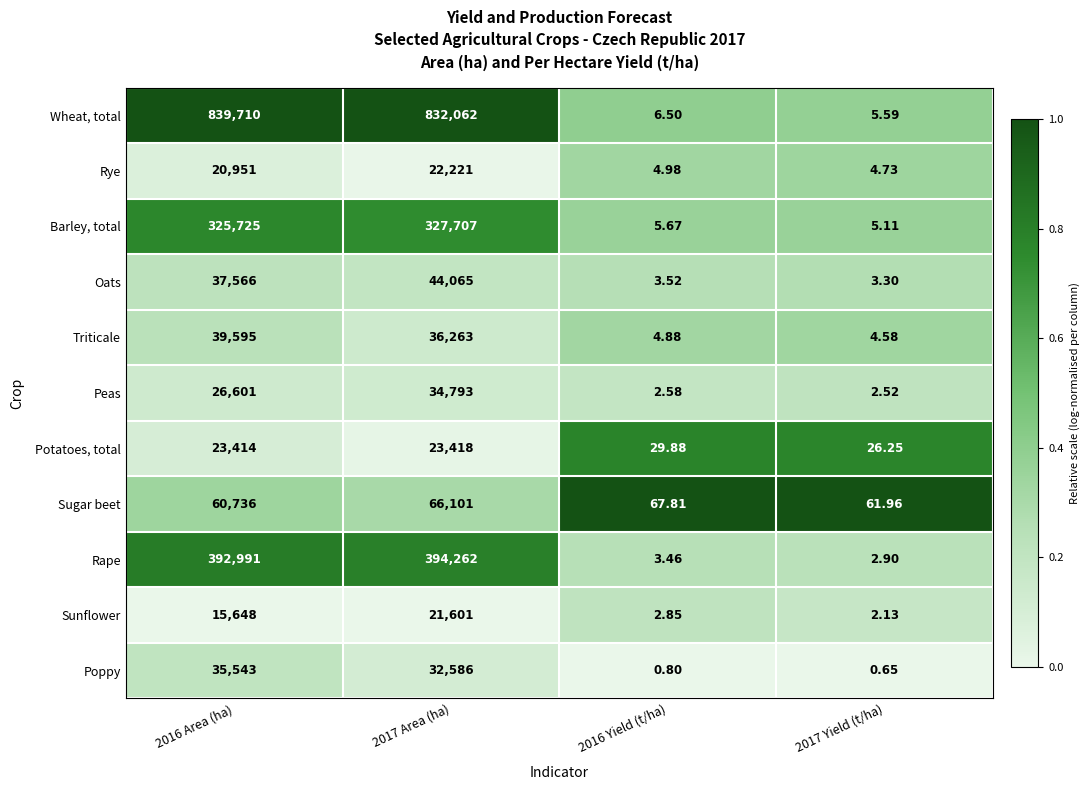

Rank the series at 2017 Yield (t/ha) from lowest to highest value.

Poppy, Sunflower, Peas, Rape, Oats, Triticale, Rye, Barley, total, Wheat, total, Potatoes, total, Sugar beet